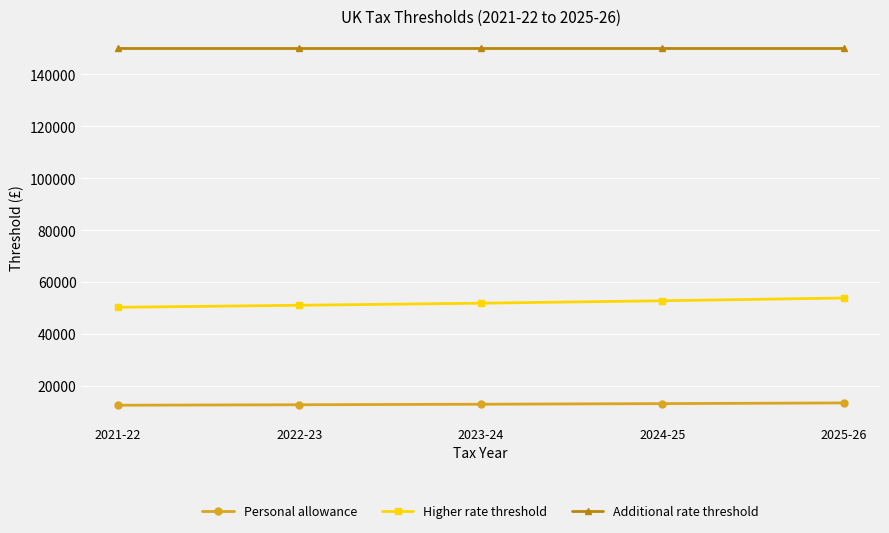

What is the maximum value for Additional rate threshold?

150000